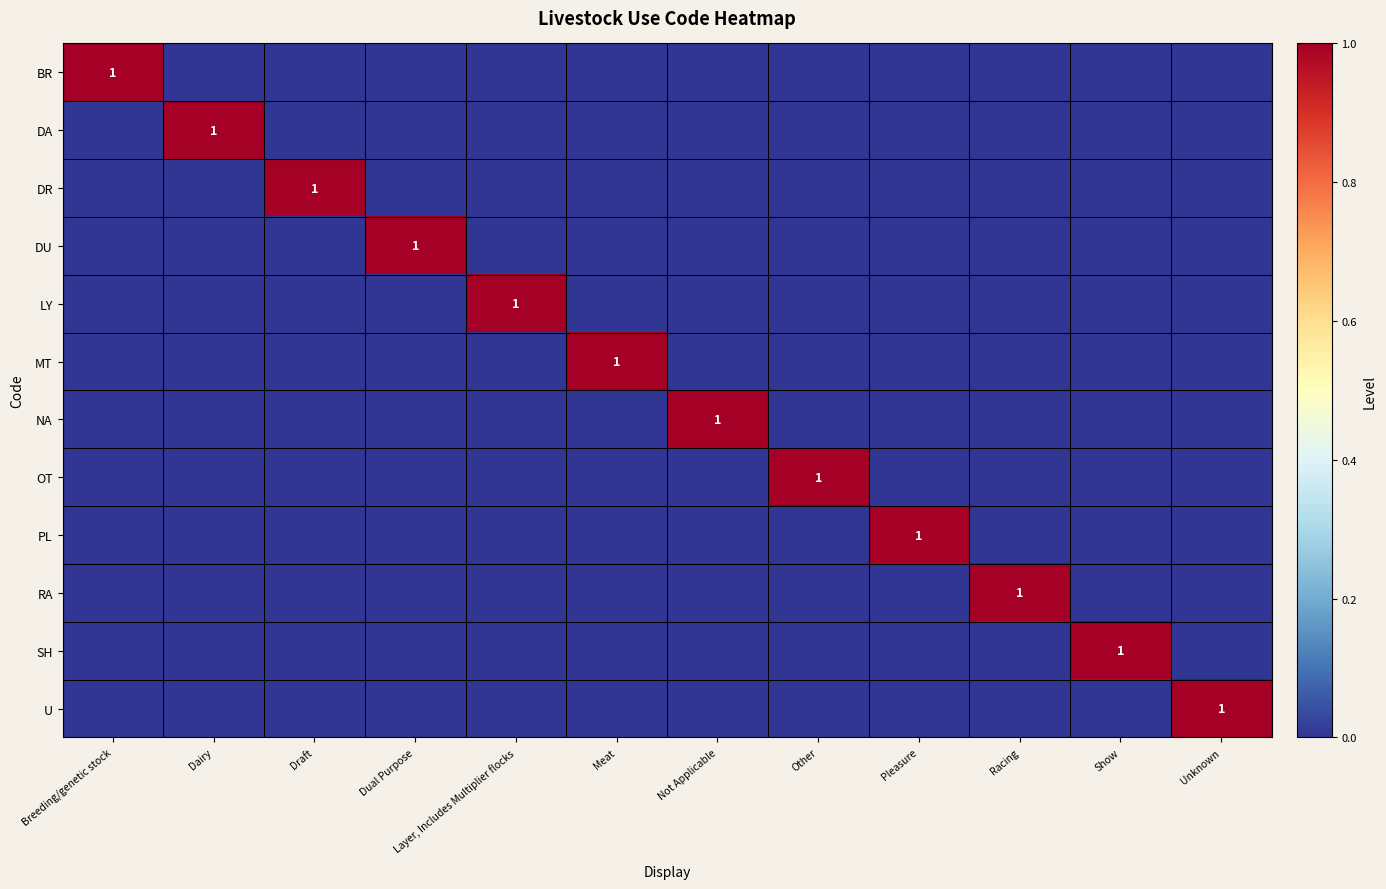

At which category does the chart reach its peak across all series?

Breeding/genetic stock